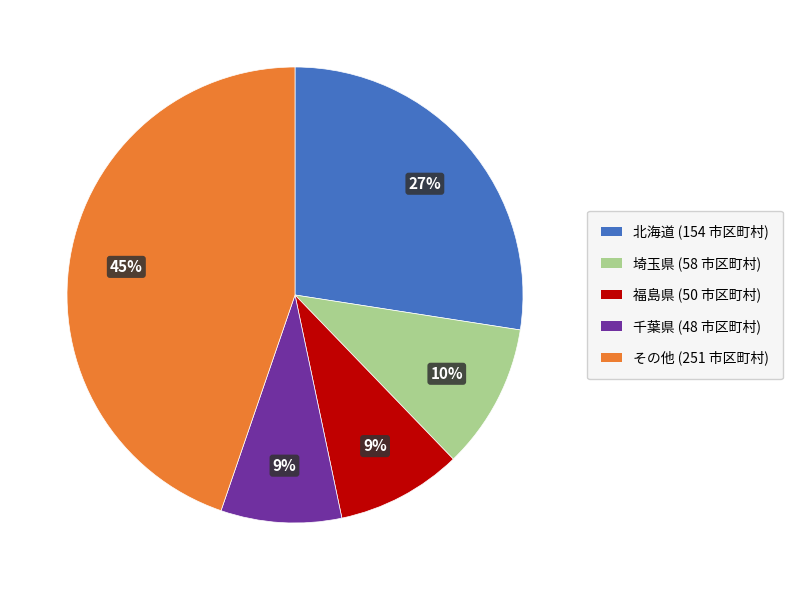

How many slices are in this pie chart?

5